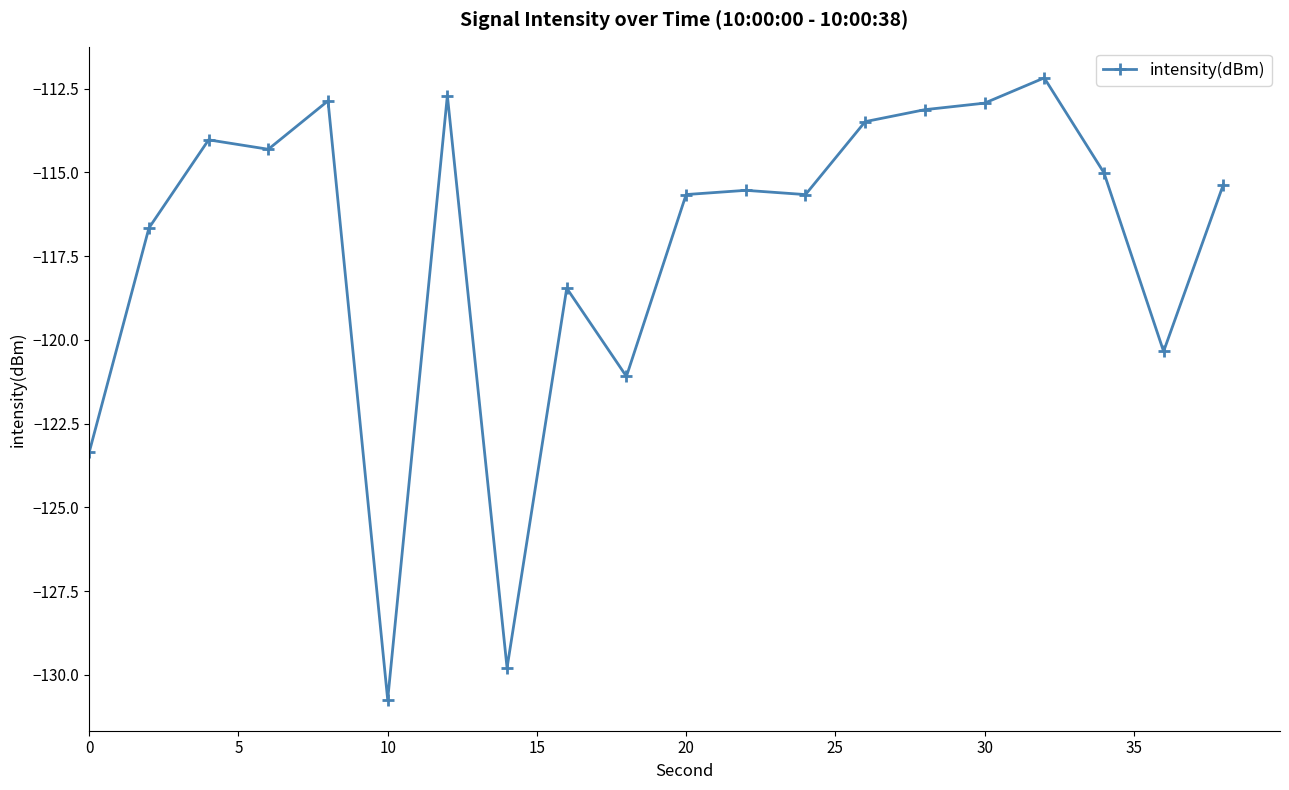

What is the value of the 14th point from the left?

-113.5